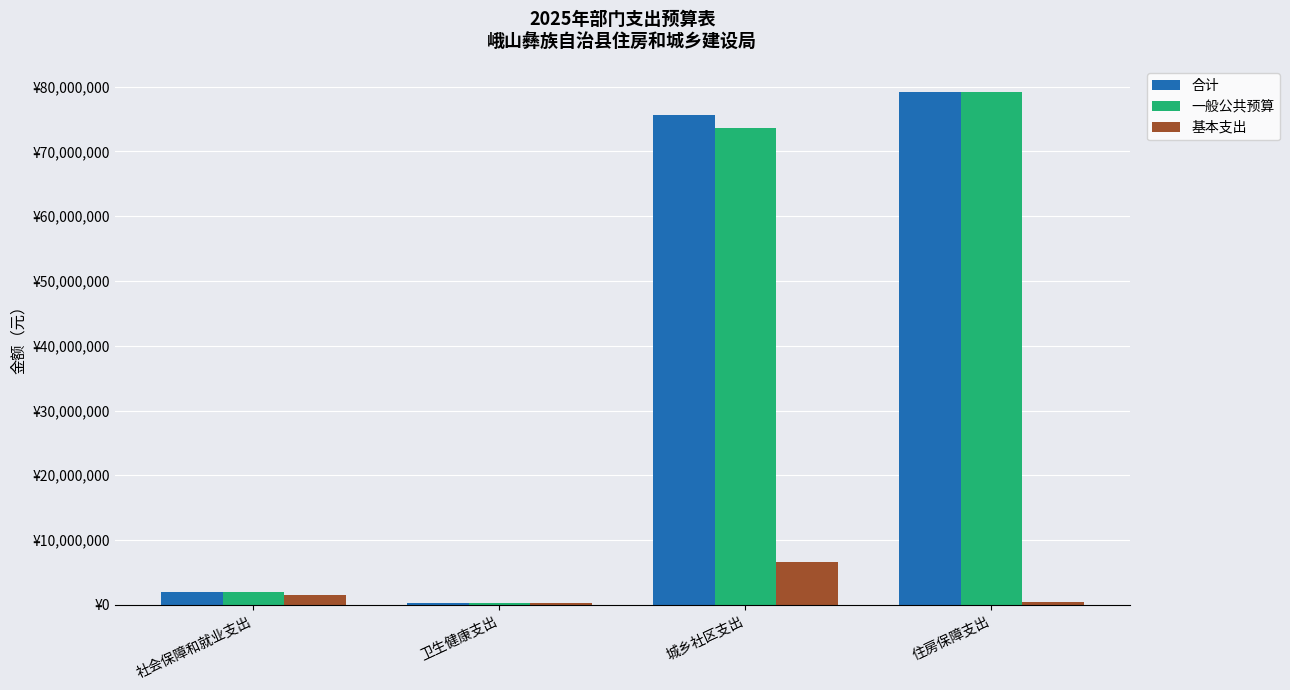

What value does the 基本支出 series have at 卫生健康支出?

312649.0